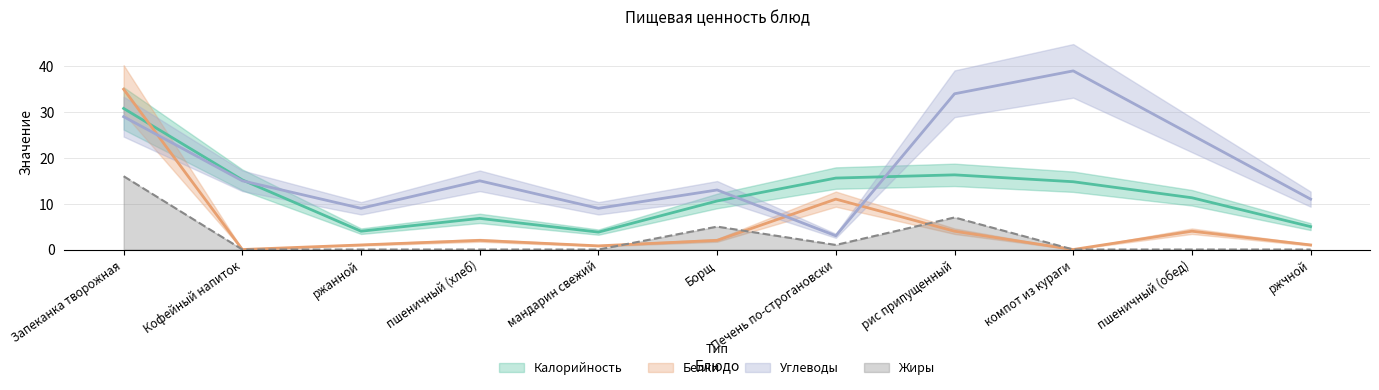

True or false: Белки has more than 2 interior local peaks.

True